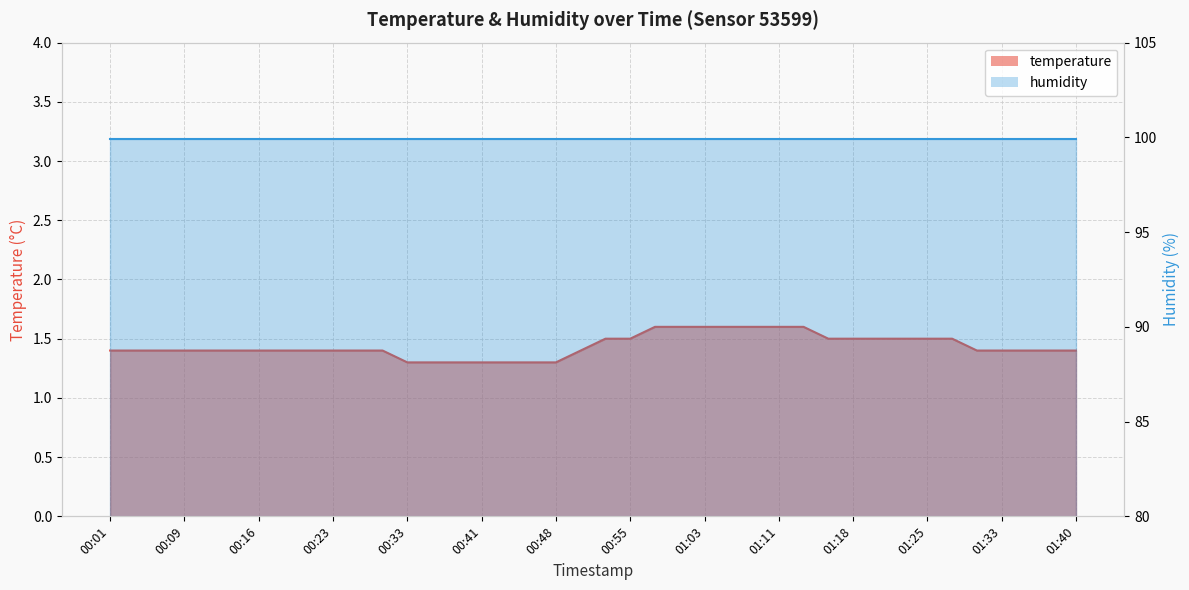

Reading right to left, list all the values displayed in this chart.

1.4	1.4	1.4	1.4	1.4	1.5	1.5	1.5	1.5	1.5	1.5	1.6	1.6	1.6	1.6	1.6	1.6	1.6	1.5	1.5	1.4	1.3	1.3	1.3	1.3	1.3	1.3	1.3	1.4	1.4	1.4	1.4	1.4	1.4	1.4	1.4	1.4	1.4	1.4	1.4